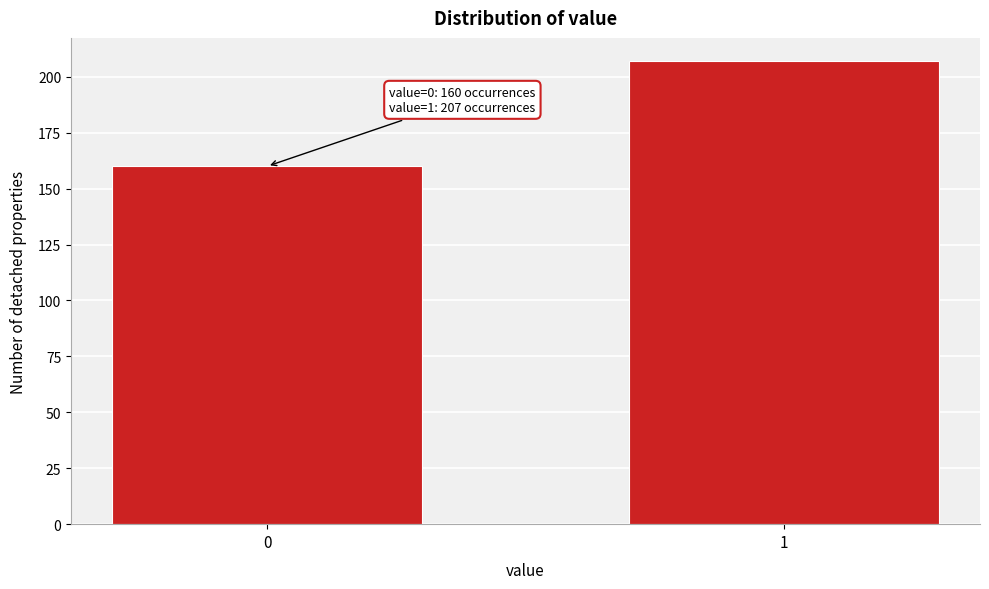

Reading left to right, extract all data points from this chart.

0=160	1=207